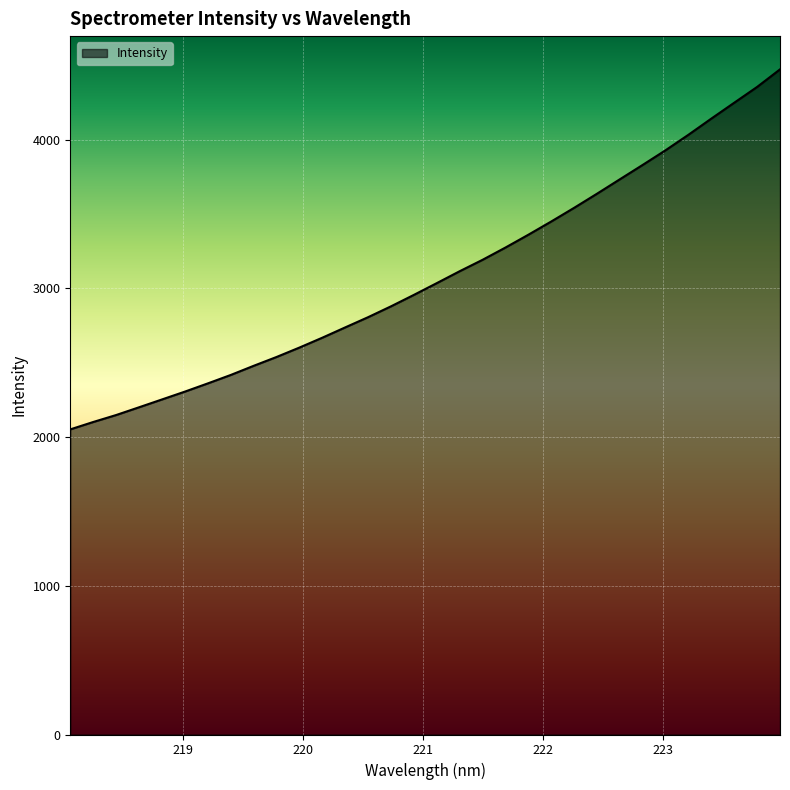

What is the maximum value shown in the chart?

4471.8